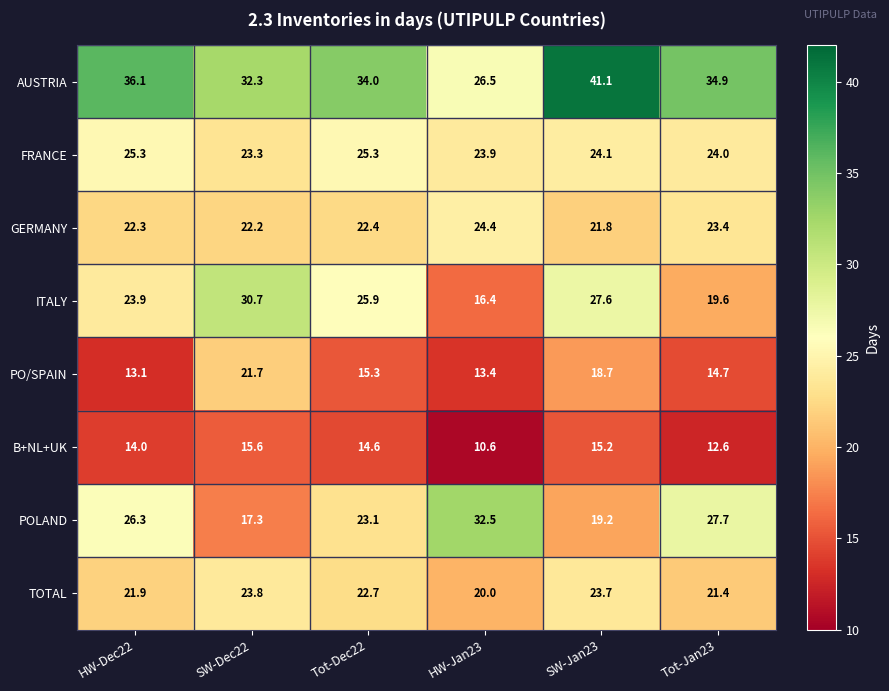

True or false: PO/SPAIN has a value of 15.3 at Tot-Dec22.

True